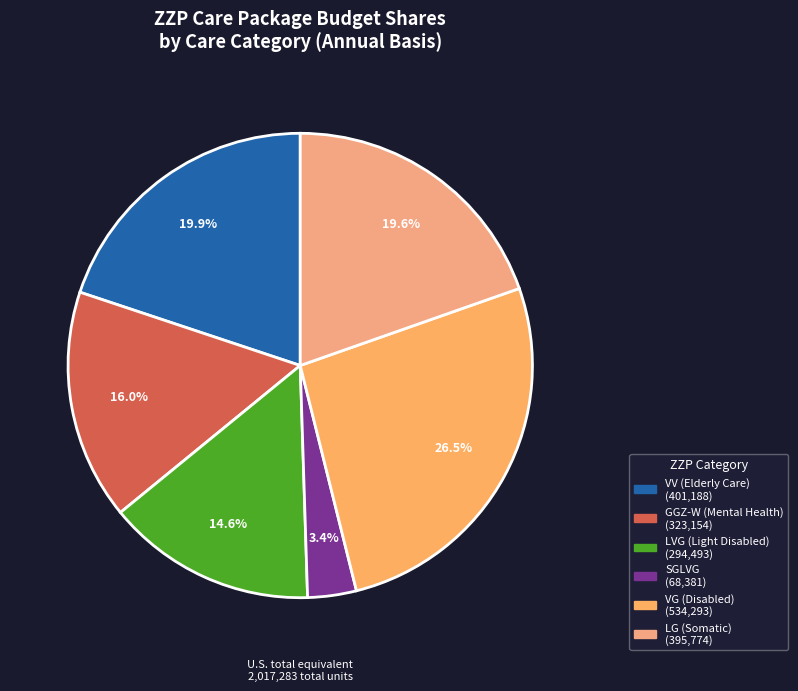

How many slices are in this pie chart?

6